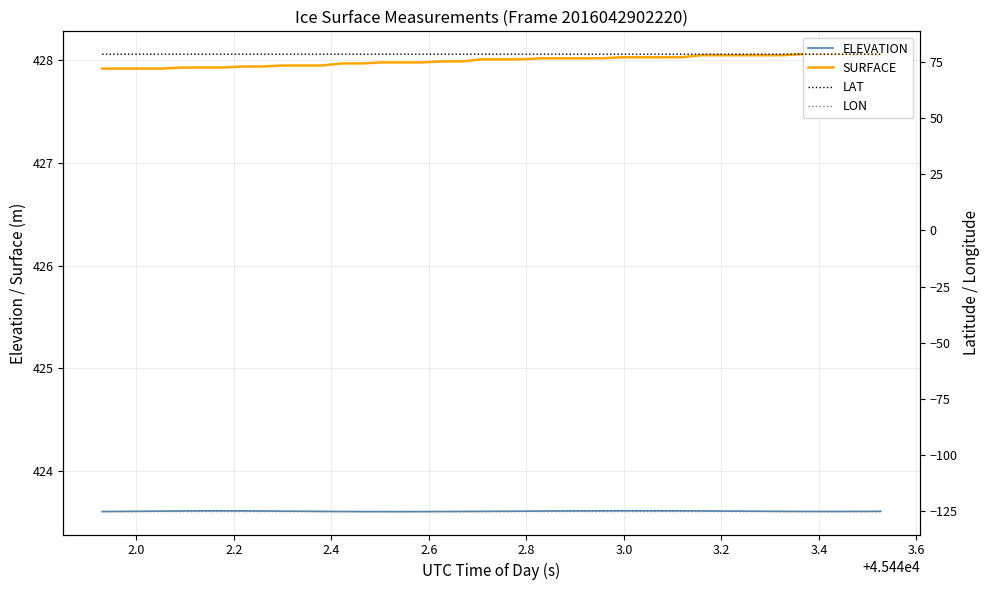

True or false: SURFACE and ELEVATION intersect in this chart.

False